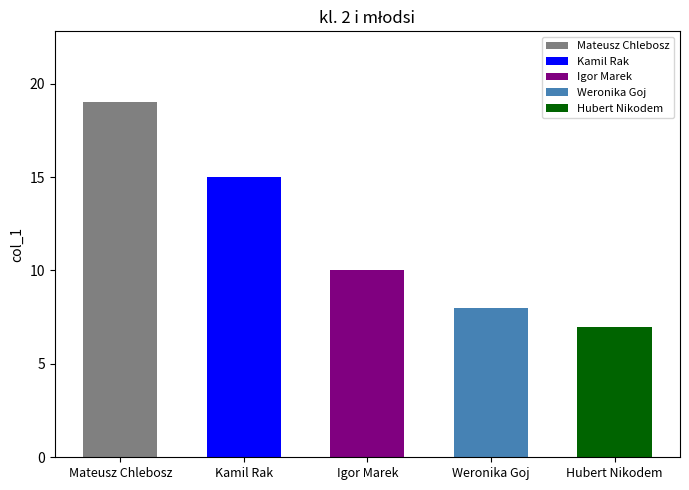

What is the value of the 5th bar from the left?

7